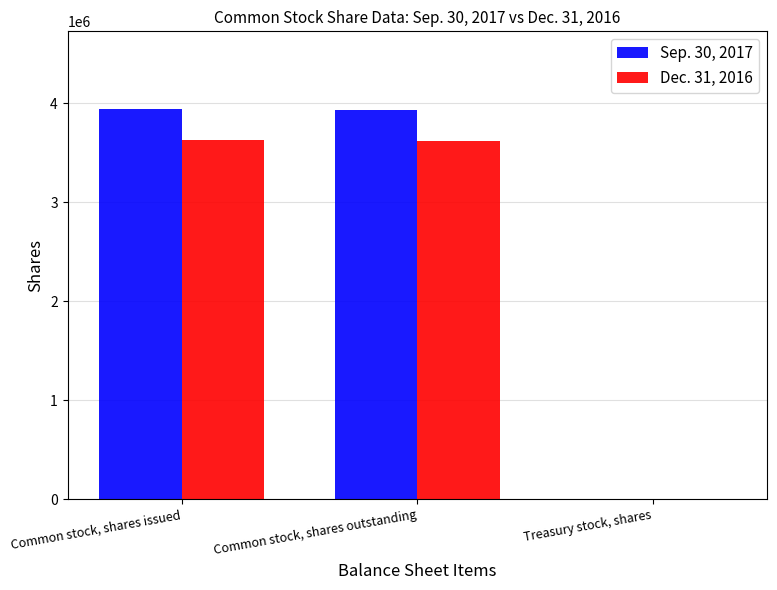

The value of Dec. 31, 2016 at Common stock, shares outstanding is 3619338. True or false?

True